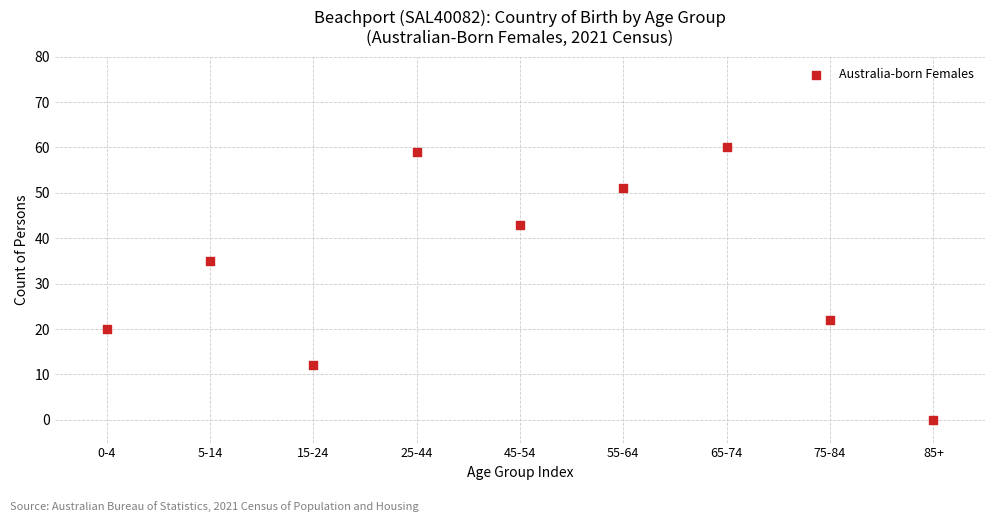

What Y value in the scatter plot is closest to 30?

35